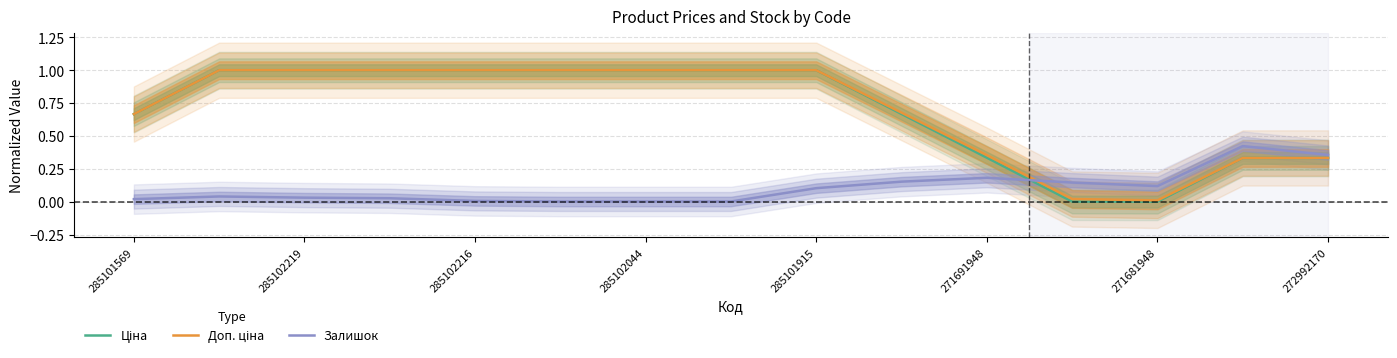

The value of Залишок at 285101915 is 0.1. True or false?

True